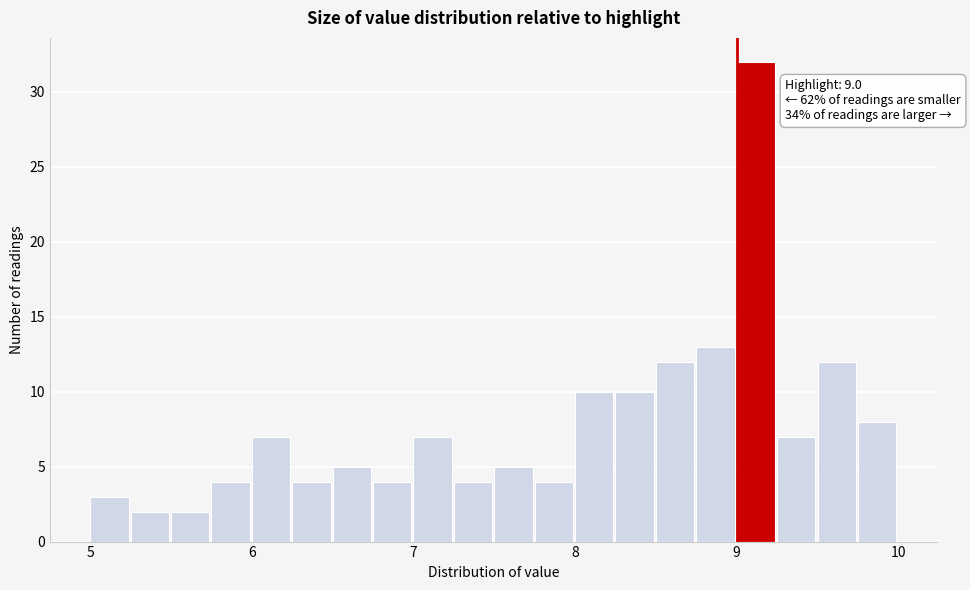

Around what value on the x-axis is the tallest bar? Give the approximate position of its centre, as read against the axis.

9.1